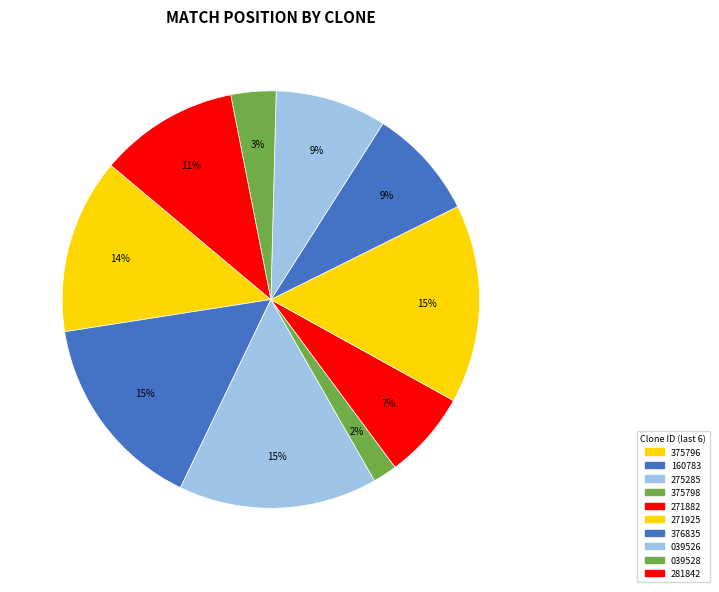

To the nearest percent, what is the average slice percentage?

10%